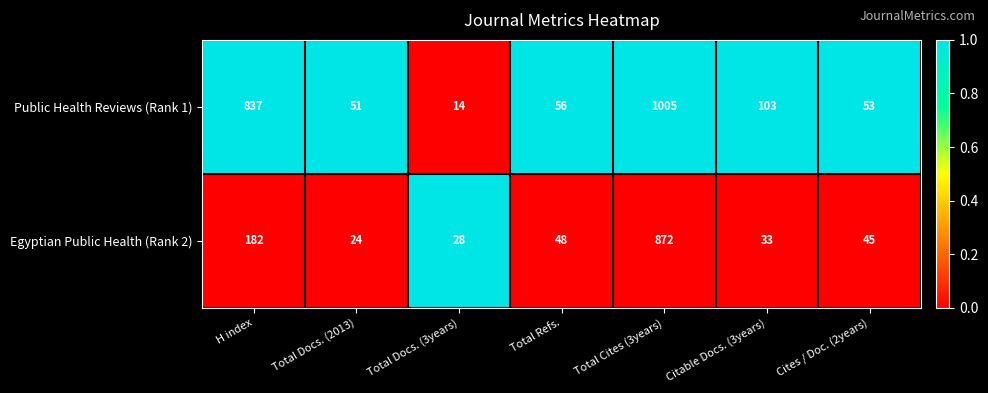

Reading left to right, list all the values displayed in this chart.

Public Health Reviews (Rank 1): 837	51	14	56	1005	103	53
Egyptian Public Health (Rank 2): 182	24	28	48	872	33	45